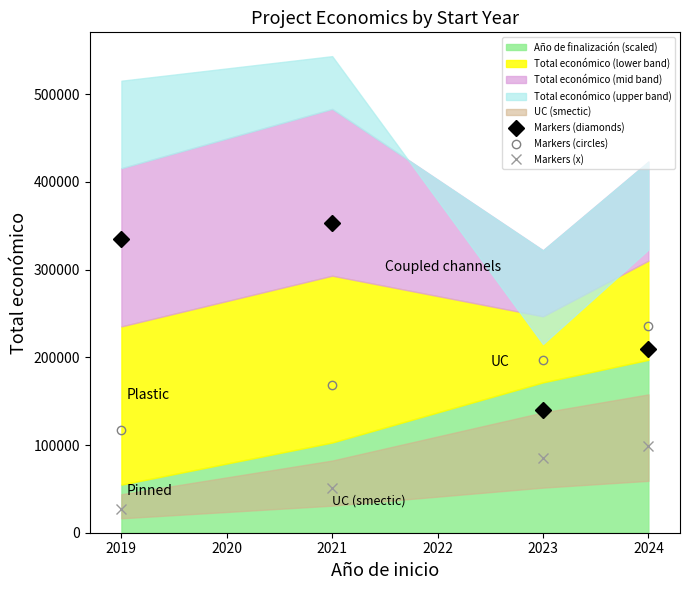

Read the Markers (x) value at 2021.

51425.3